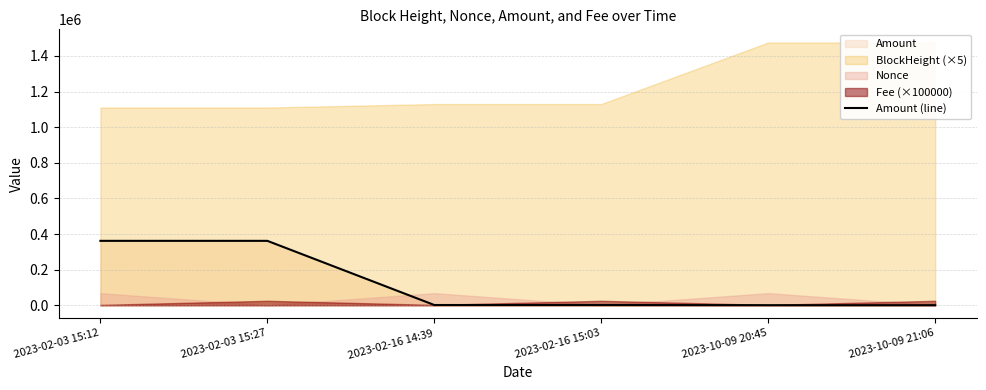

True or false: there are more than 1 points higher than both neighbors.

False